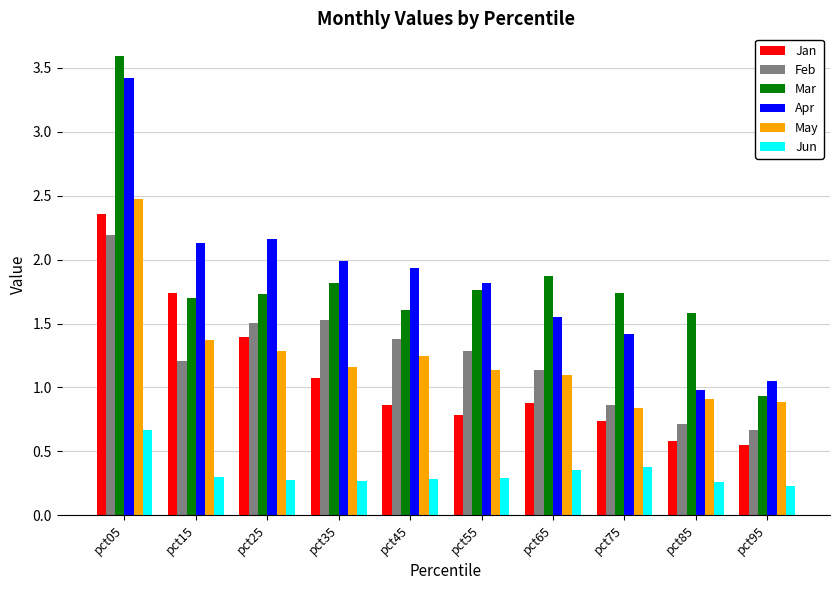

Which series changed the most between pct35 and pct65?

Apr